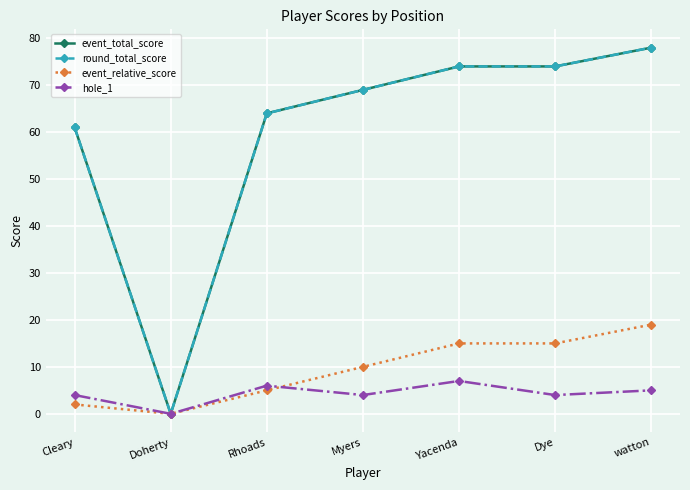

What is the label of the 5th point from the left?

Yacenda